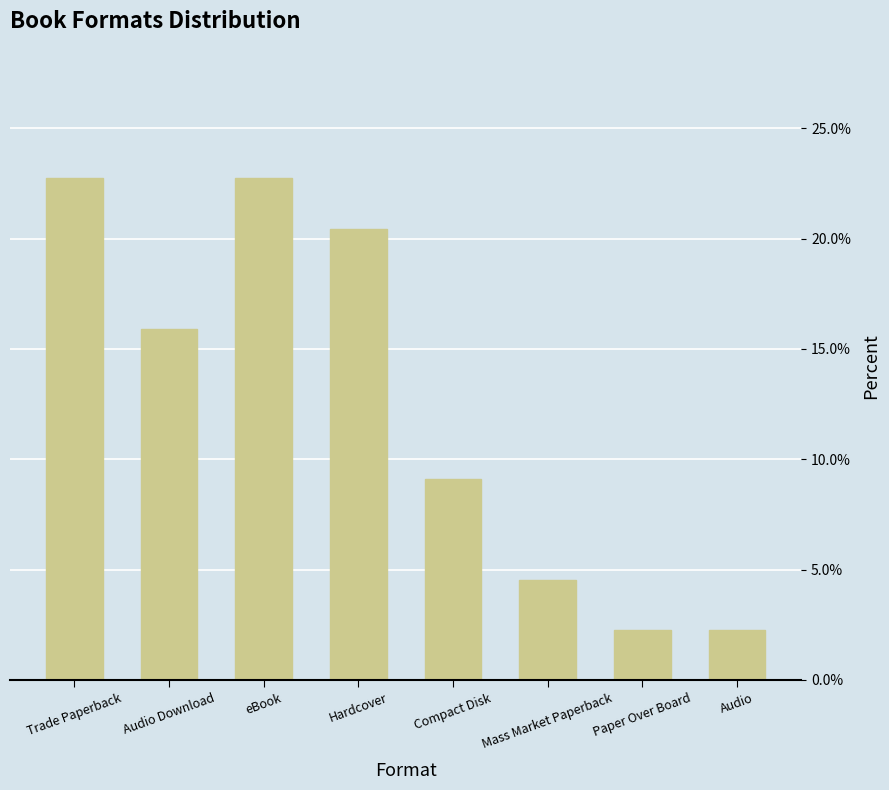

What is the difference between the maximum and second lowest values?

20.5